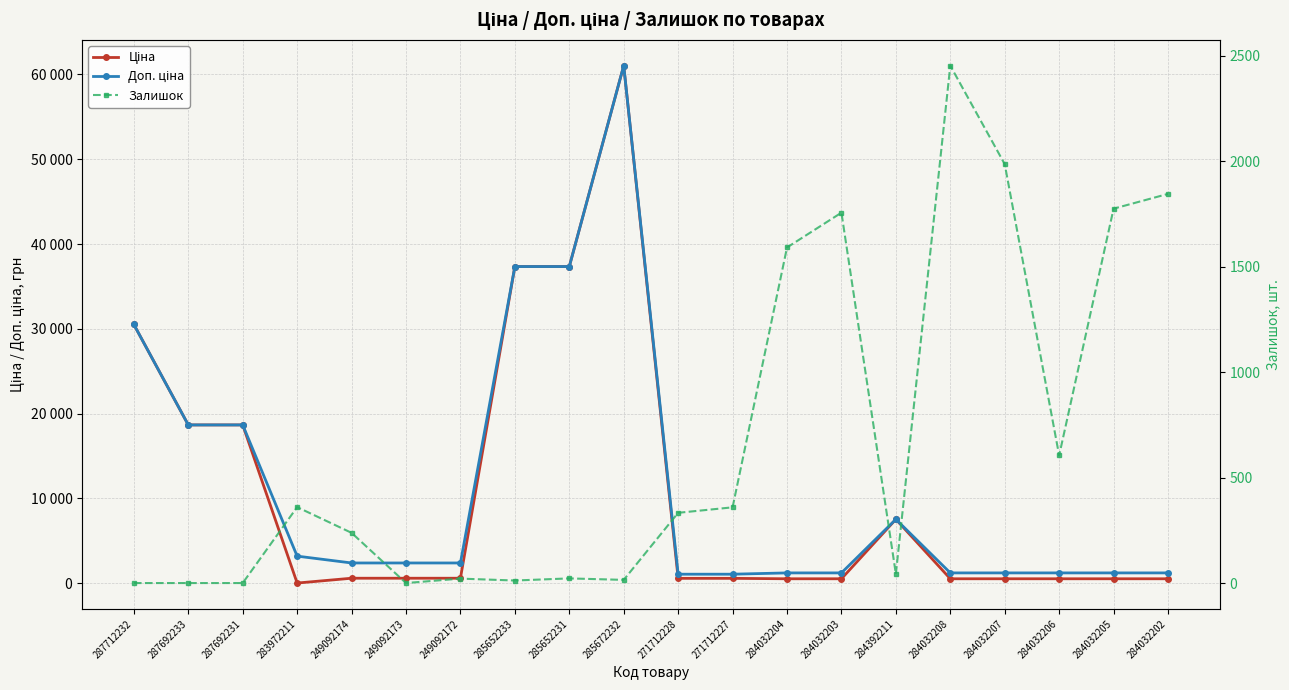

At 285672232, list the series in order from smallest to largest.

Залишок, Ціна, Доп. ціна